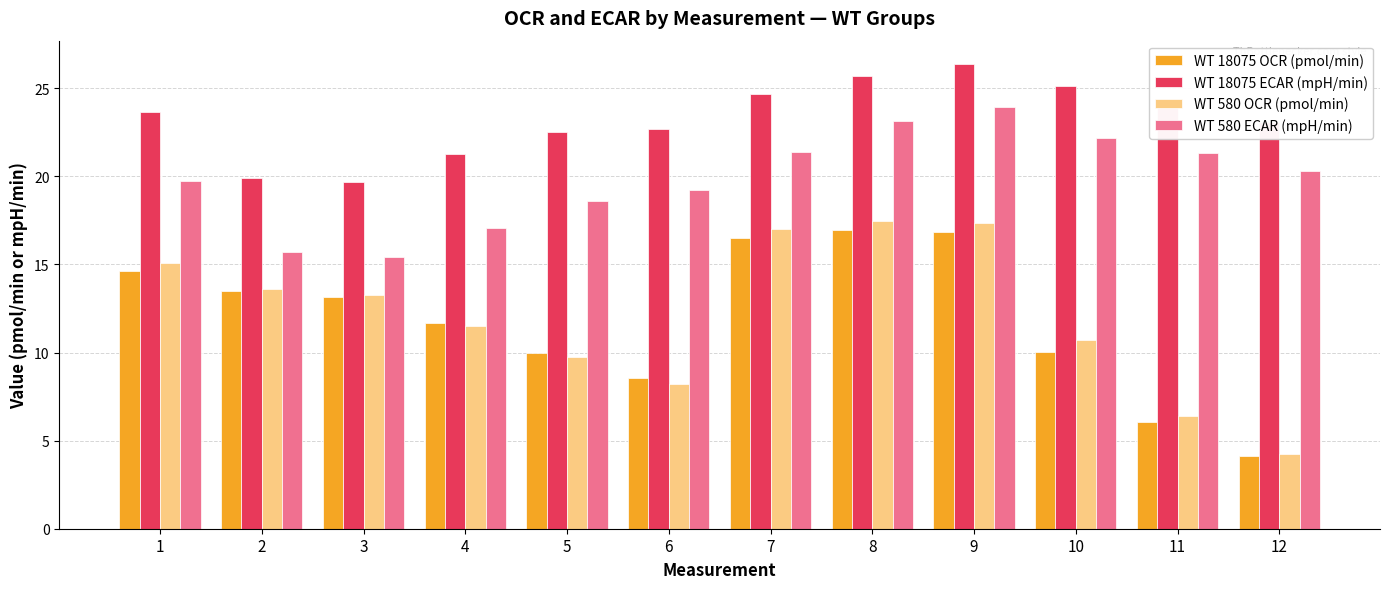

How many values in the WT 18075 OCR (pmol/min) series exceed 13?

6